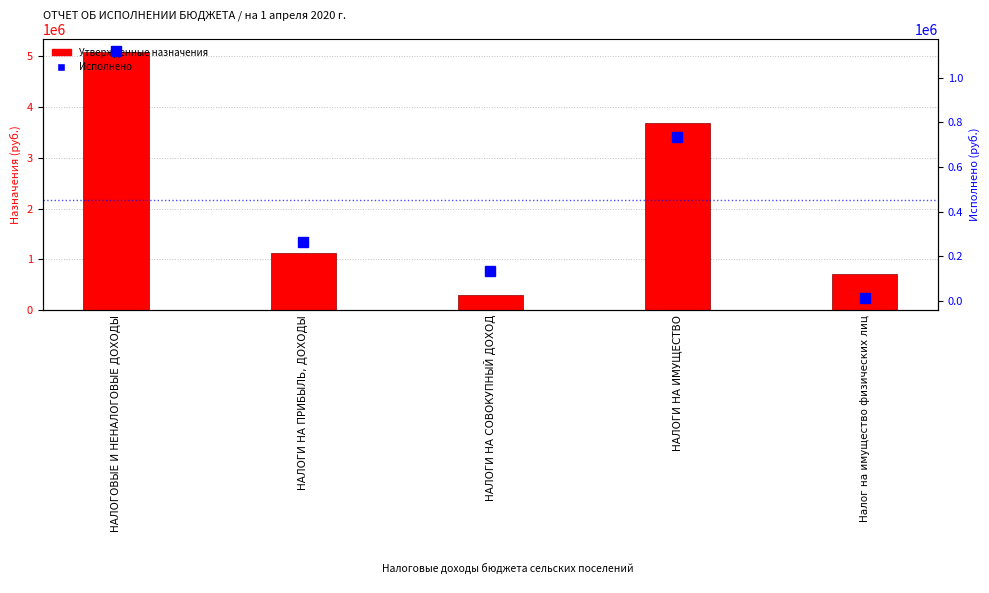

Is it true that Утвержденные бюджетные назначения equals 170401.4 at НАЛОГИ НА СОВОКУПНЫЙ ДОХОД?

False